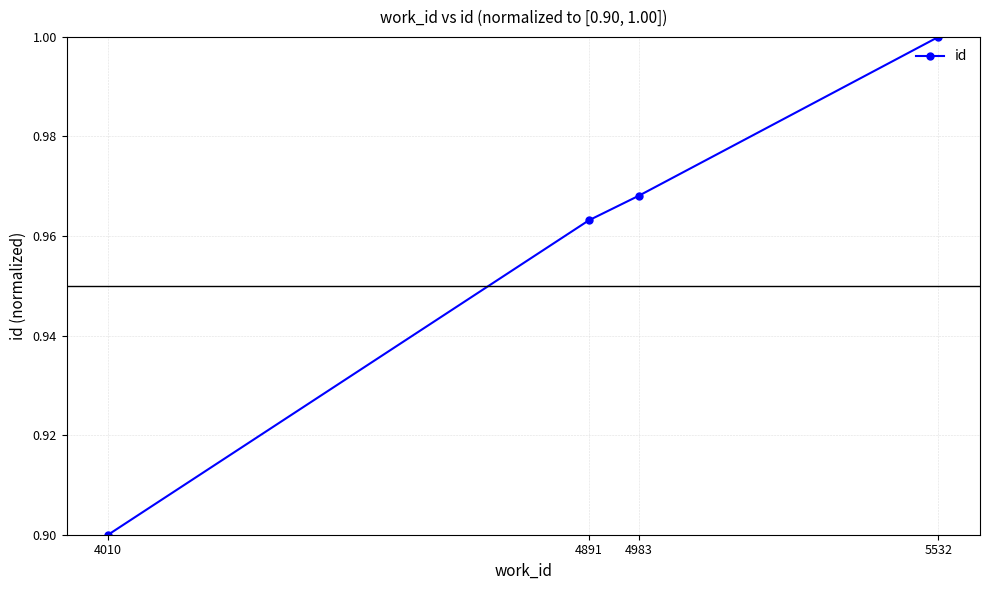

What is the change in value from 4010 to 5532?

+0.1